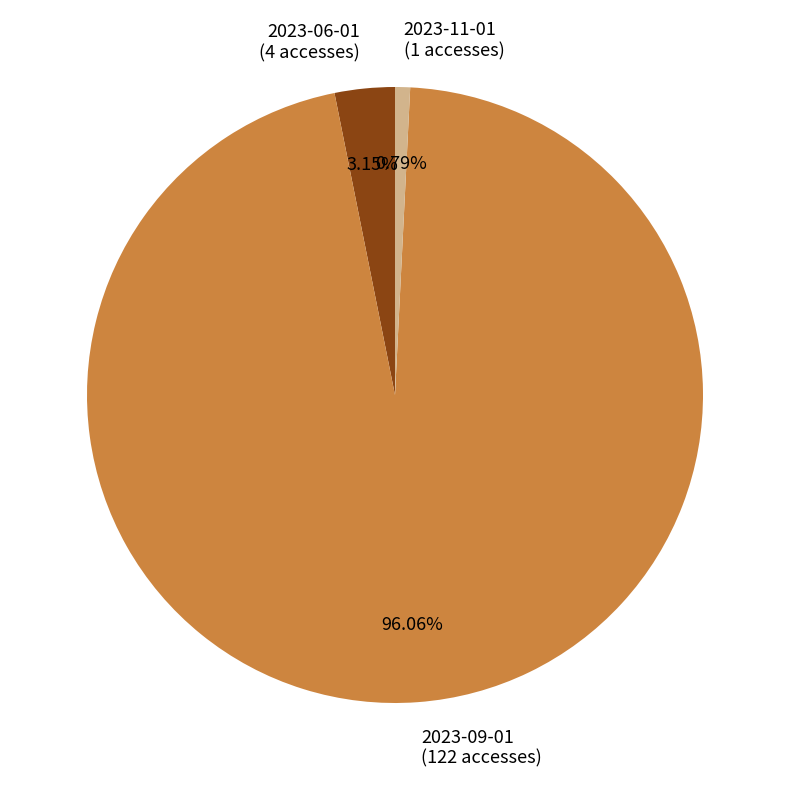

The 2023-11-01 slice represents 1% of the pie. True or false?

True